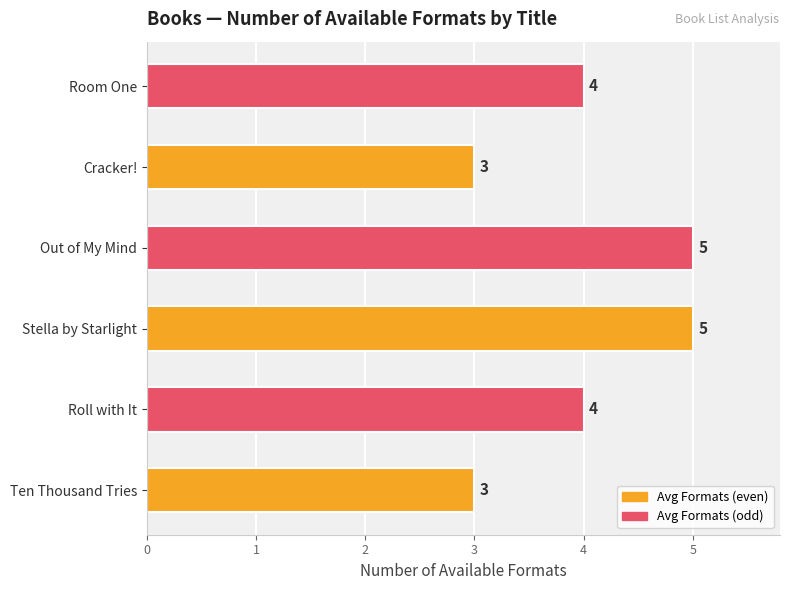

What is the difference between the maximum and minimum values?

2